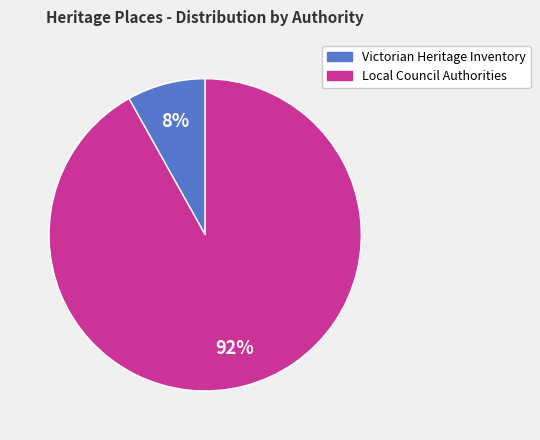

To the nearest percent, what is the average slice percentage?

50%